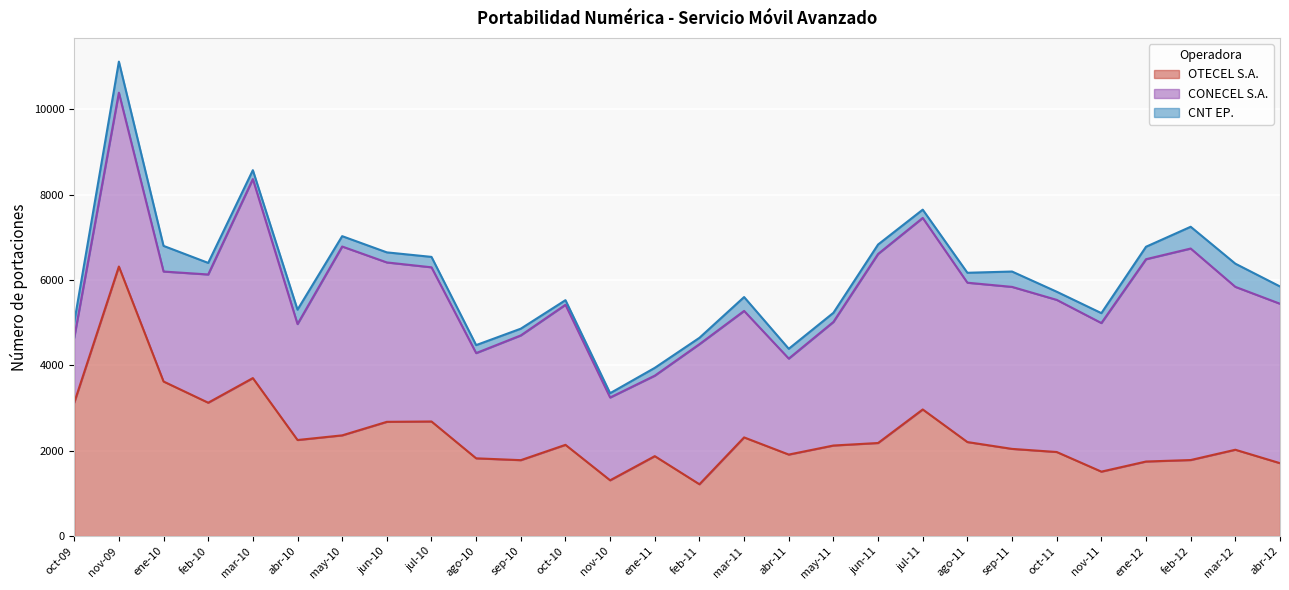

What is the difference between the maximum and minimum values in the CNT EP. series?

627